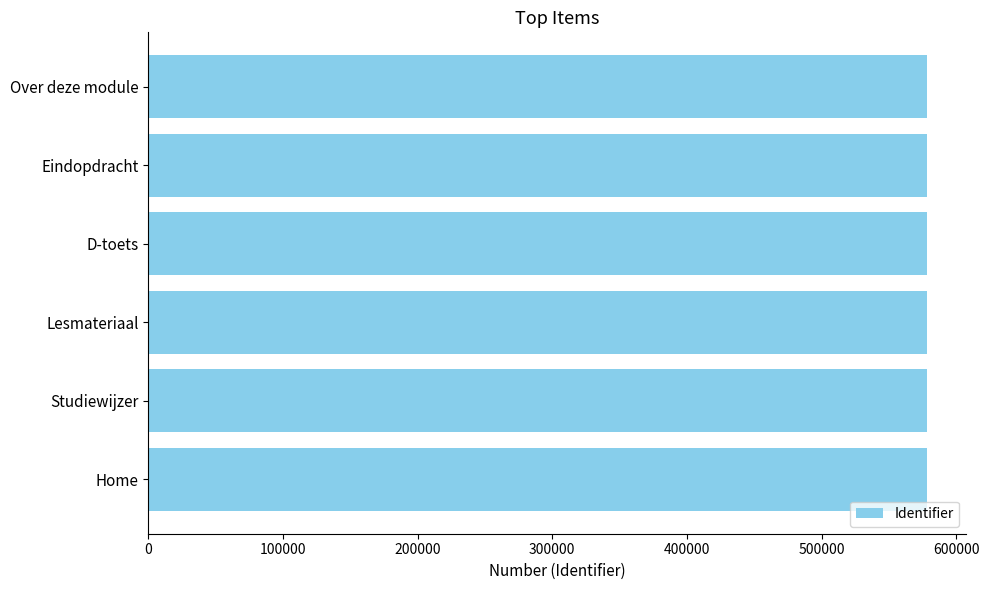

The value at Eindopdracht is 278030. True or false?

False